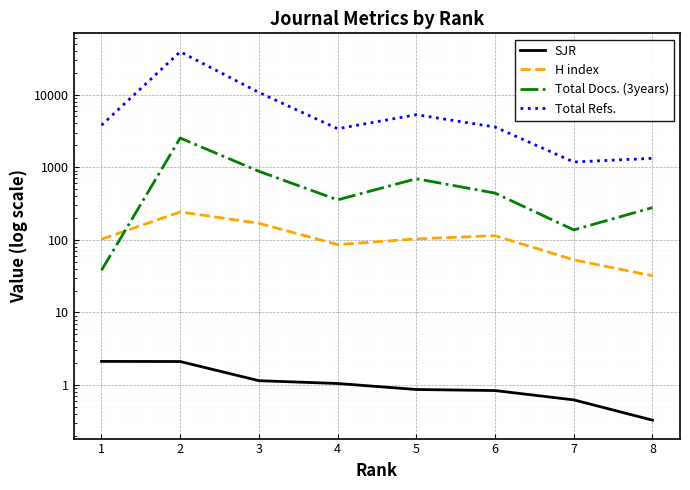

What is the difference between the maximum and minimum values in the SJR series?

1.8